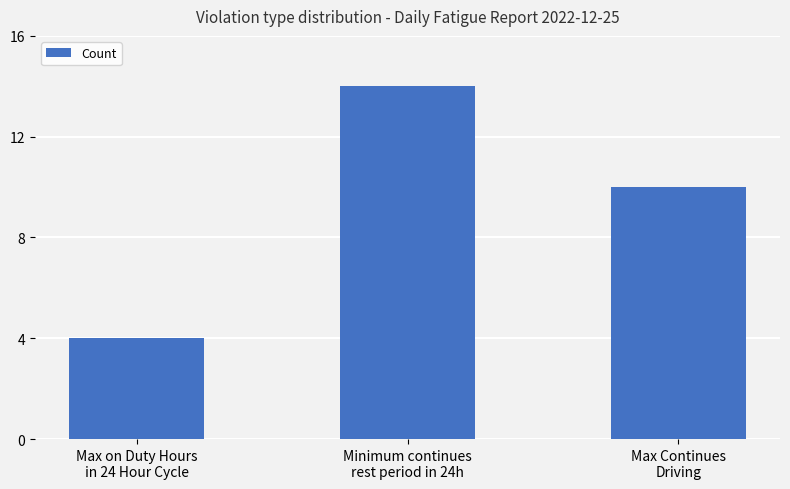

Reading left to right, what are all the values shown in this chart?

Max on Duty Hours
in 24 Hour Cycle=4	Minimum continues
rest period in 24h=14	Max Continues
Driving=10